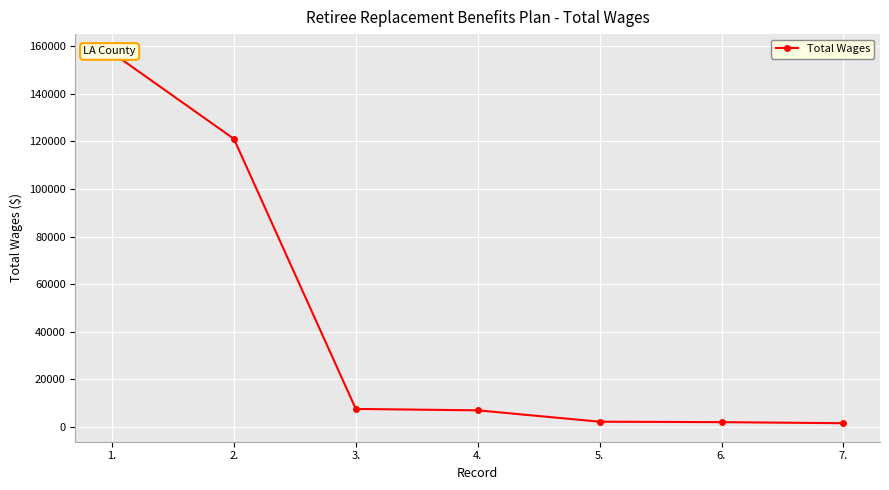

Read the value at 7..

1641